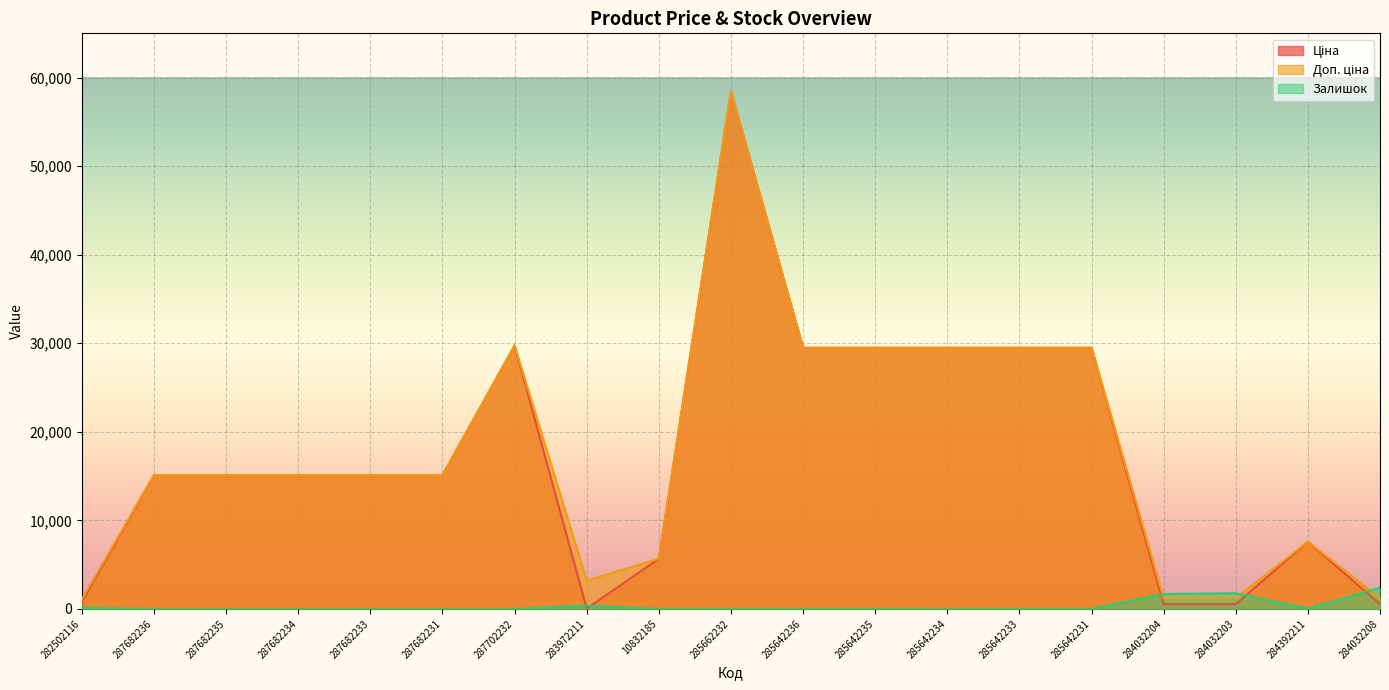

Where does the Залишок series first go above 11?

282502116